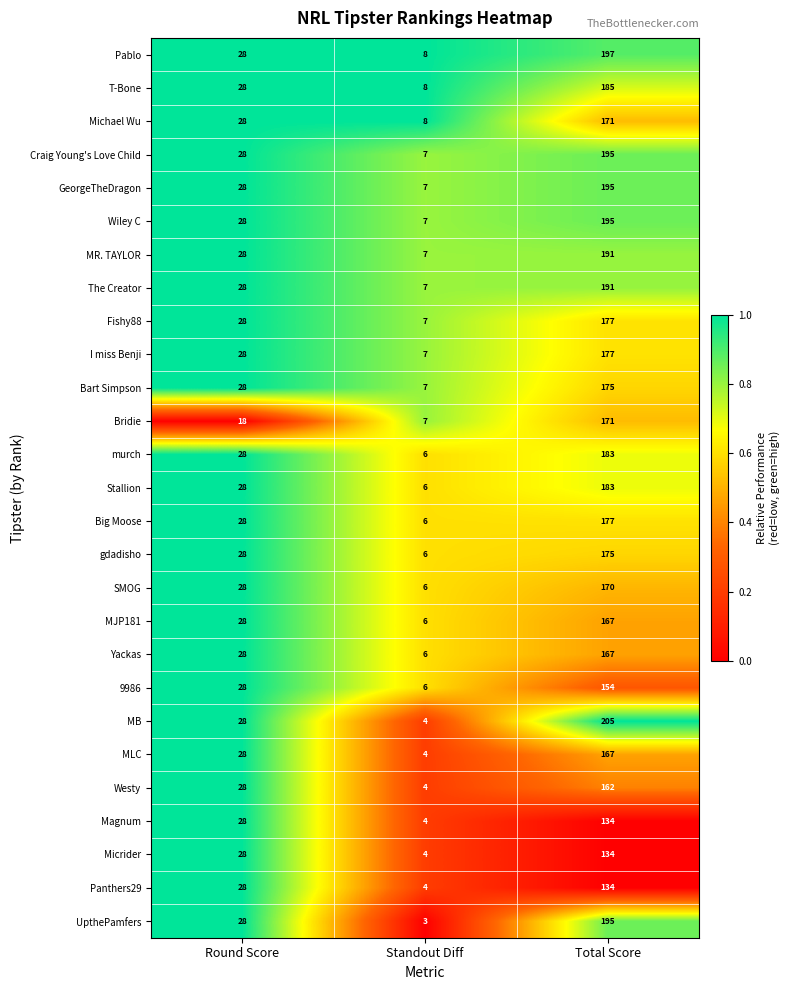

At which category does the chart reach its peak across all series?

Total Score